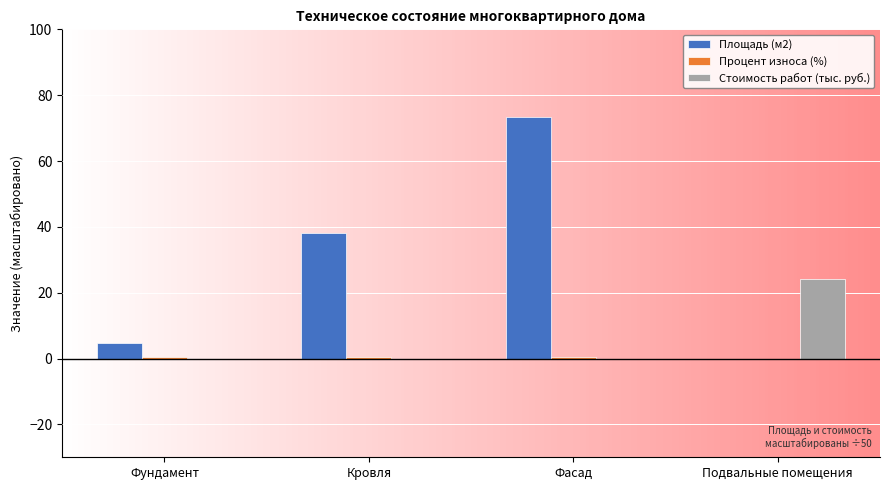

At which category is the sum across all series the highest?

Фасад